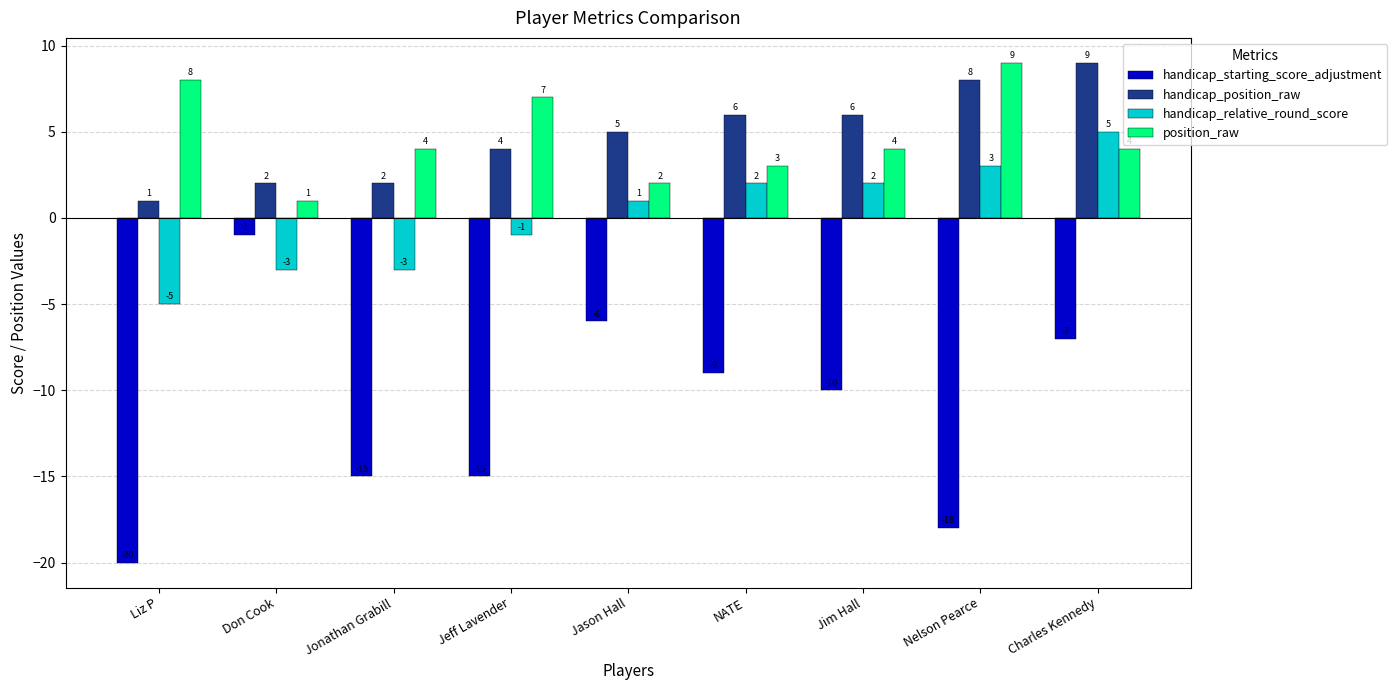

What is the difference between the second highest and second lowest values in the position_raw series?

6